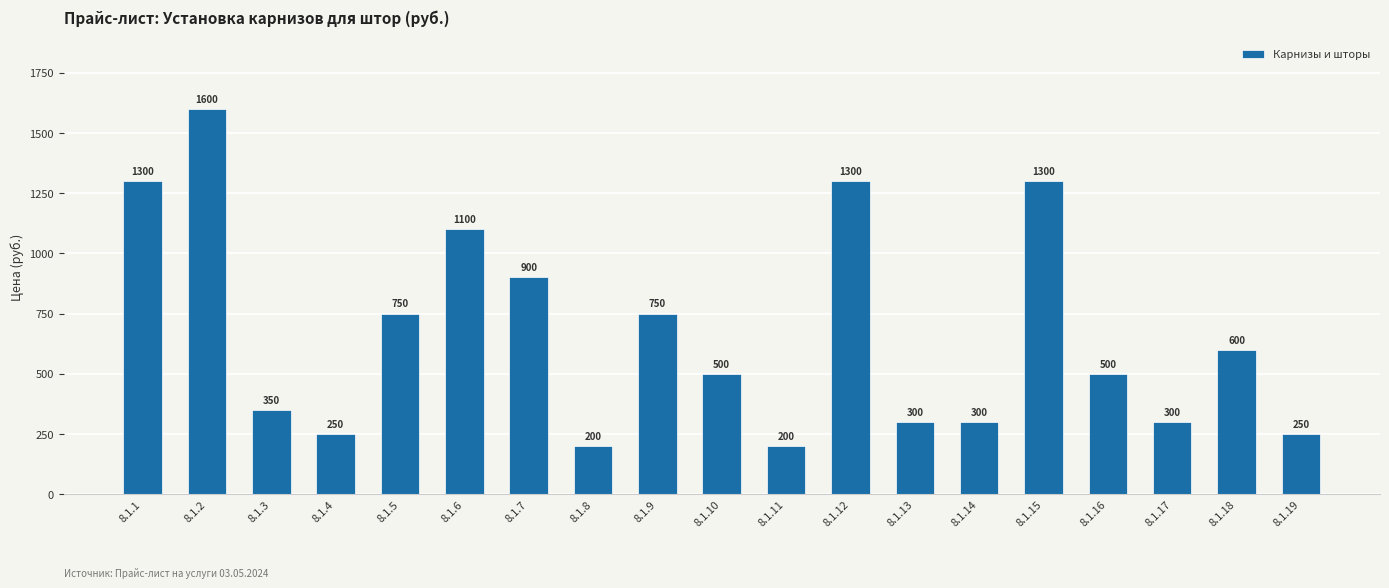

What is the change in value from 8.1.4 to 8.1.6?

+850